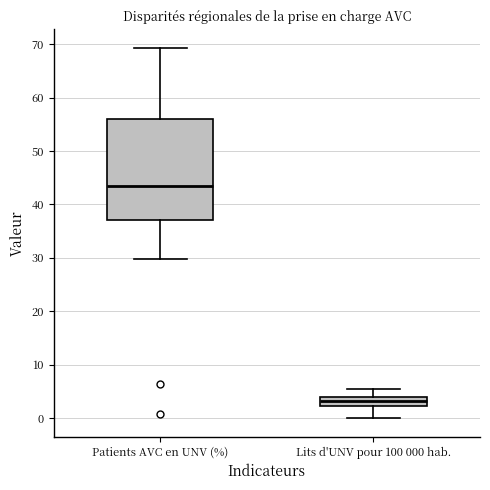

Reading left to right, read every box against the y-axis: the position of its median line, the range the box covers, and the ends of its whiskers. The values are not printed on the chart, so give them approximately, as read against the axis.

Patients AVC en UNV (%): median 43, box 37 to 56, whiskers 30 to 69
Lits d'UNV pour 100 000 hab.: median 3, box 2 to 4, whiskers 0 to 5